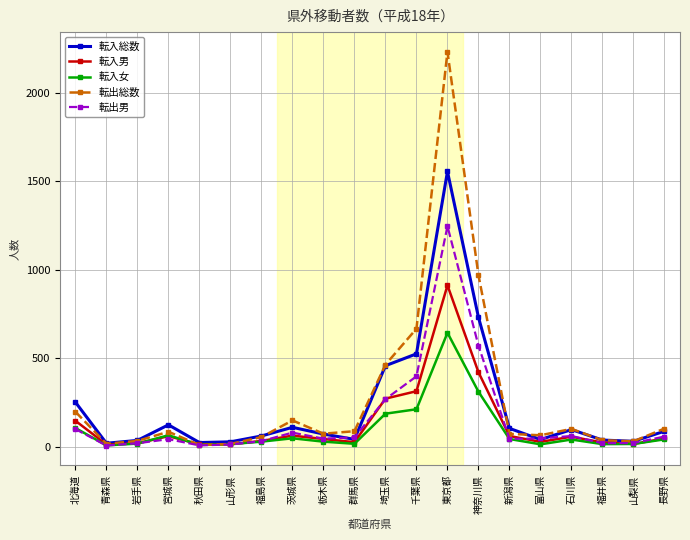

Is it true that 転入総数 equals 35 at 岩手県?

True